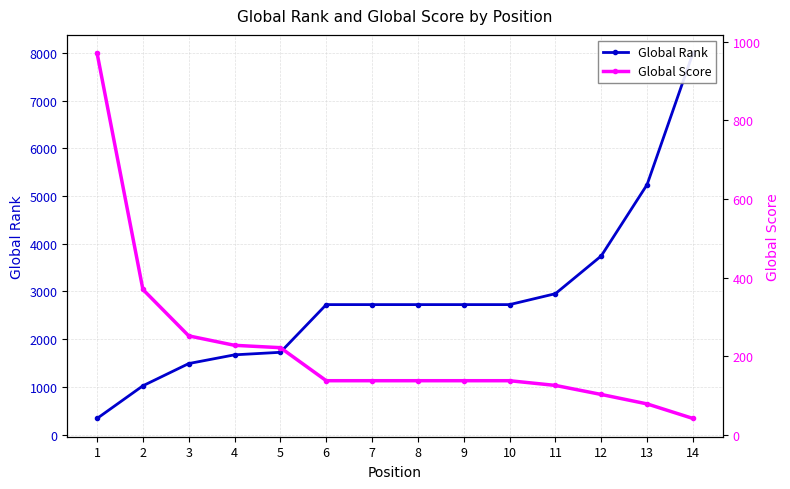

The value of Global Rank at 7 is 4044. True or false?

False